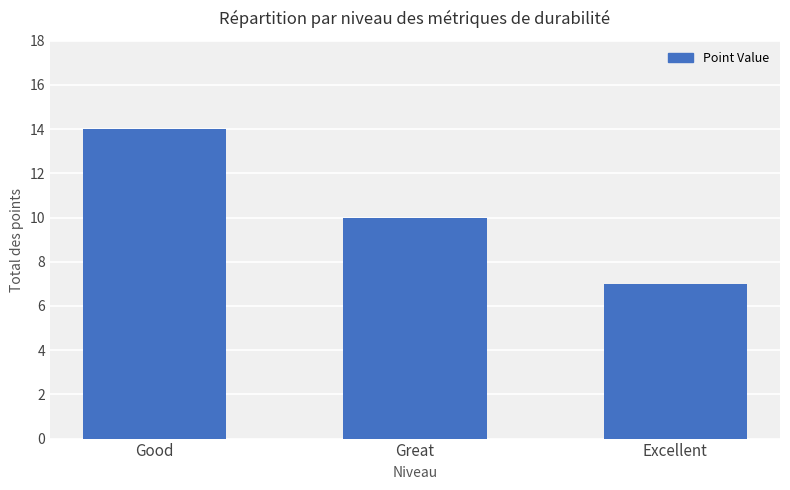

What is the sum of the values at Good and Excellent?

21